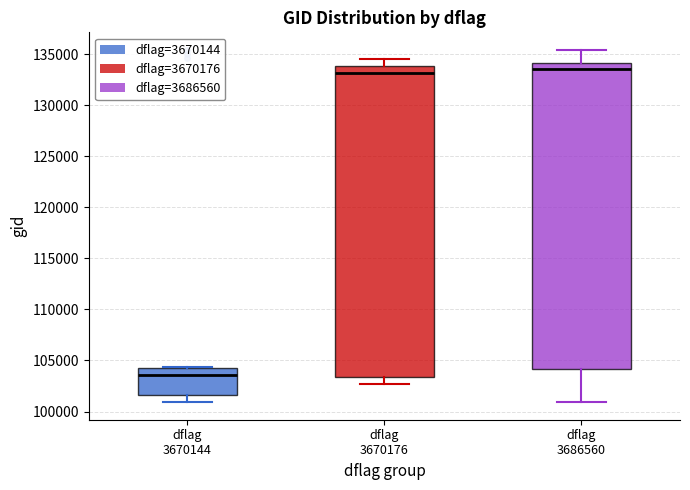

Reading left to right, transcribe this box plot: for each box, give where its median line is, the range the box spans, and where its two whiskers end, as read against the y-axis. The values are not printed on the chart, so give them approximately, as read against the axis.

dflag 3670144: median 103500, box 101500 to 104000, whiskers 101000 to 104500
dflag 3670176: median 133000, box 103500 to 134000, whiskers 102500 to 134500
dflag 3686560: median 133500, box 104000 to 134000, whiskers 101000 to 135500